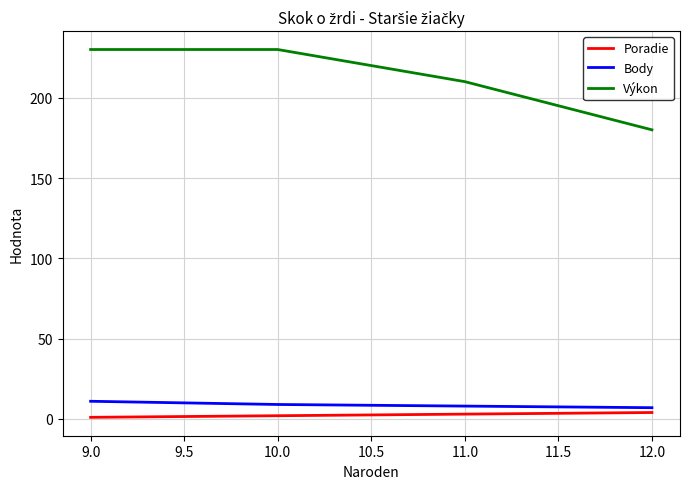

The Výkon series shows 210 at 11.0. True or false?

True